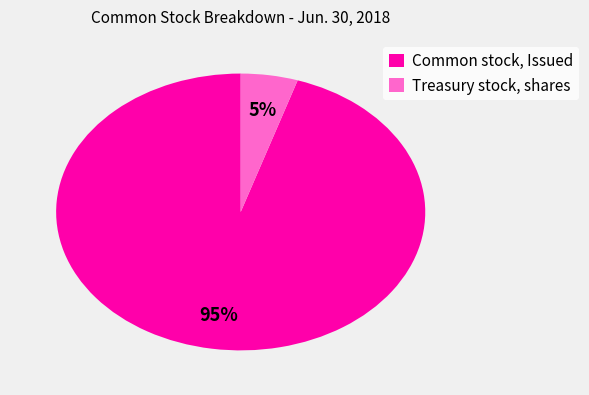

Is it true that Common stock, Issued is 84% of the pie?

False